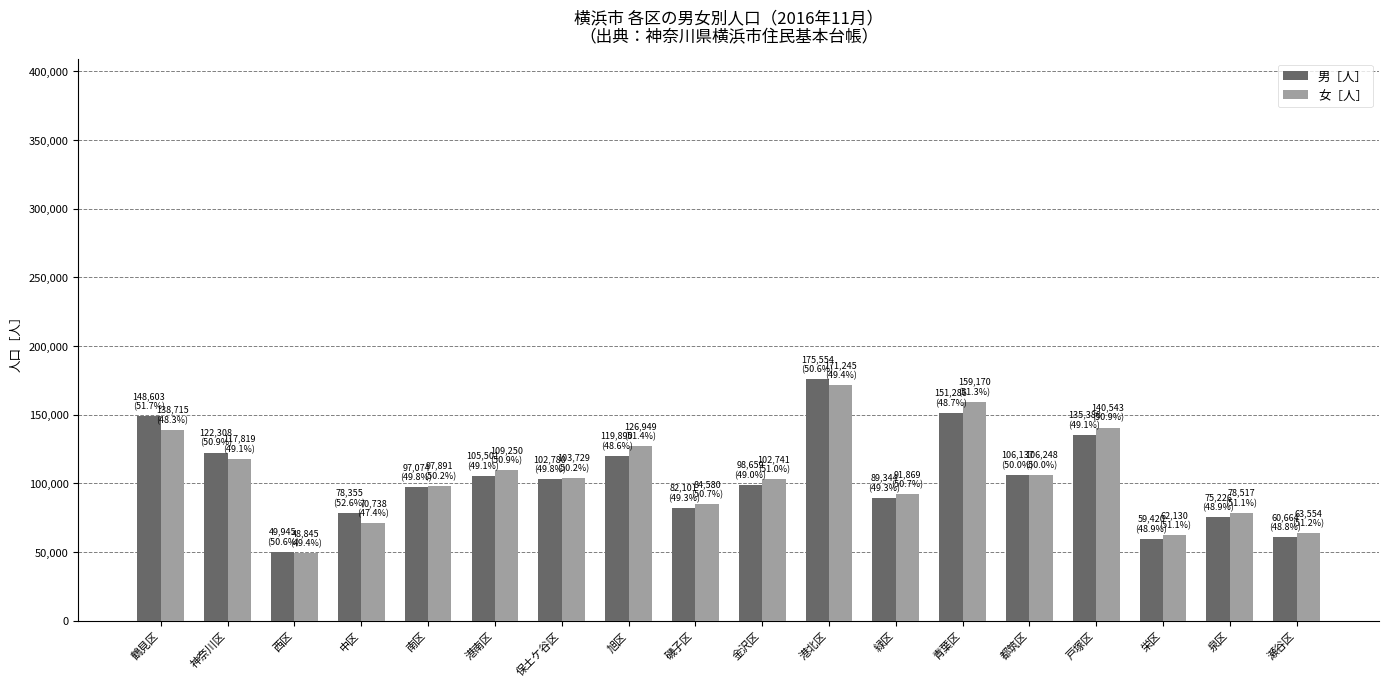

True or false: 女［人］ has a value of 159170 at 青葉区.

True